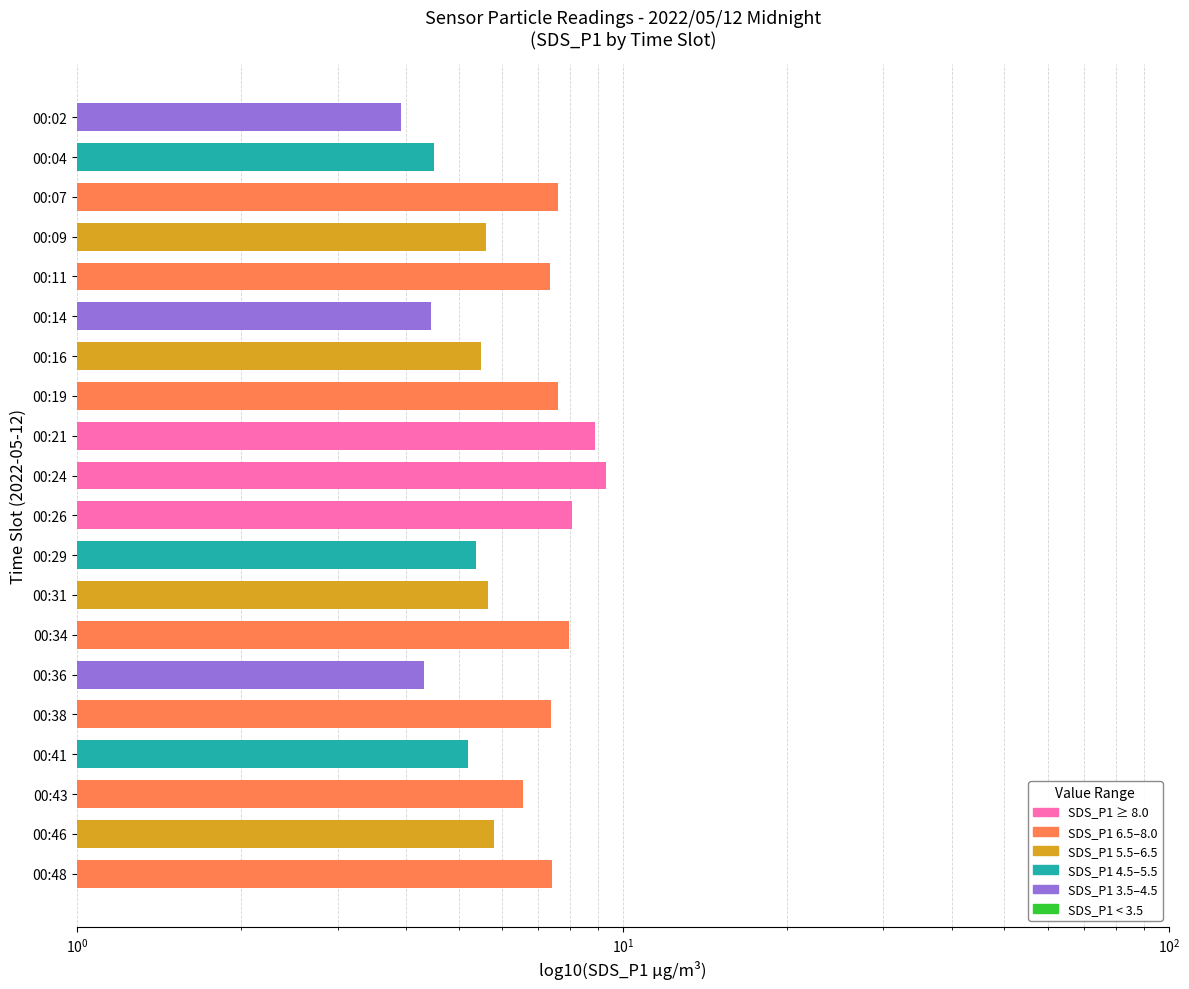

What is the smallest value displayed?

3.9